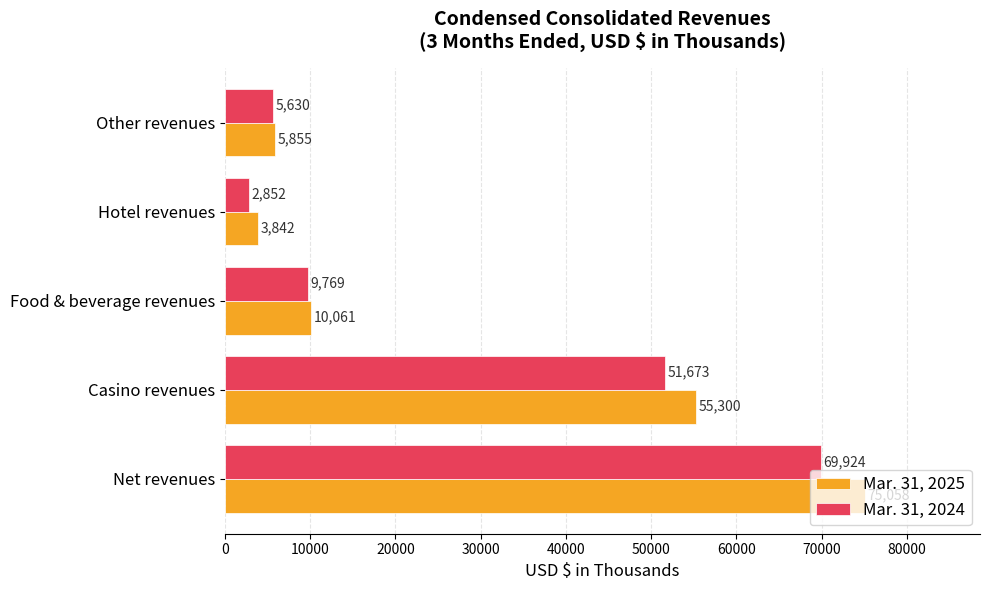

List the labels in order of Mar. 31, 2025 value, smallest first.

Hotel revenues, Other revenues, Food & beverage revenues, Casino revenues, Net revenues